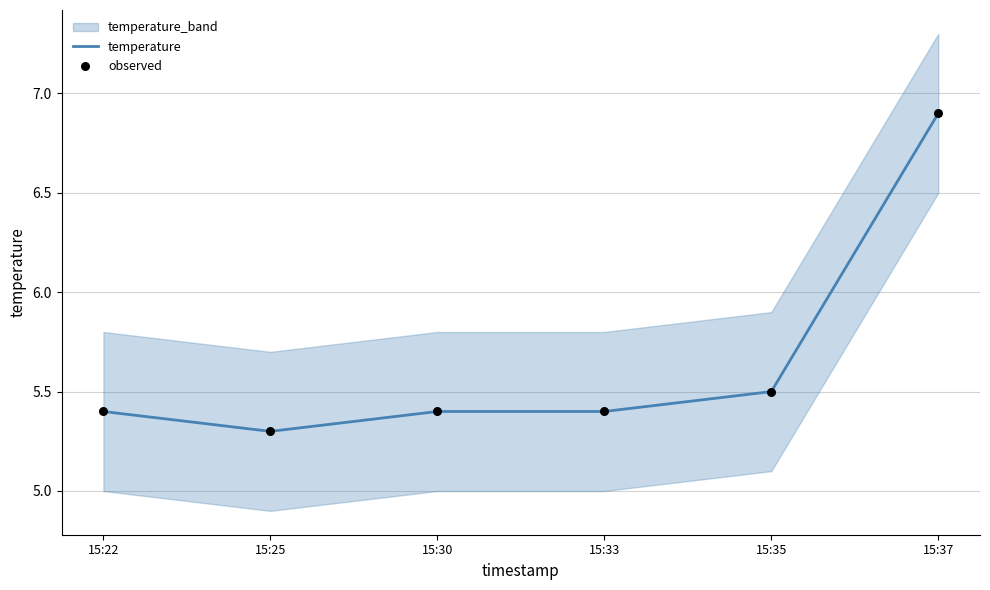

Which series contains the lowest Y value?

temperature